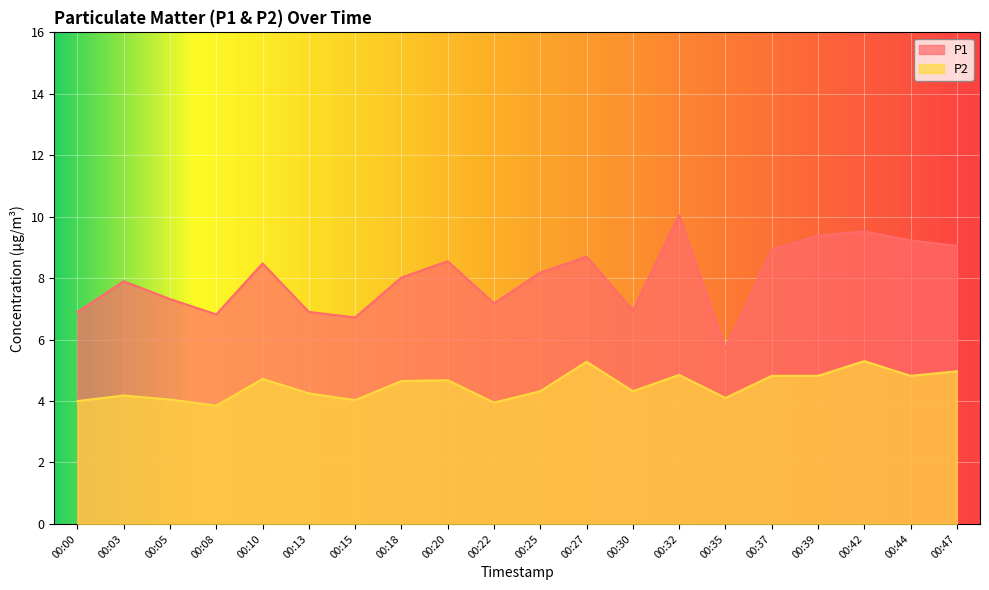

True or false: P1 has a value of 15.4 at 00:39.

False